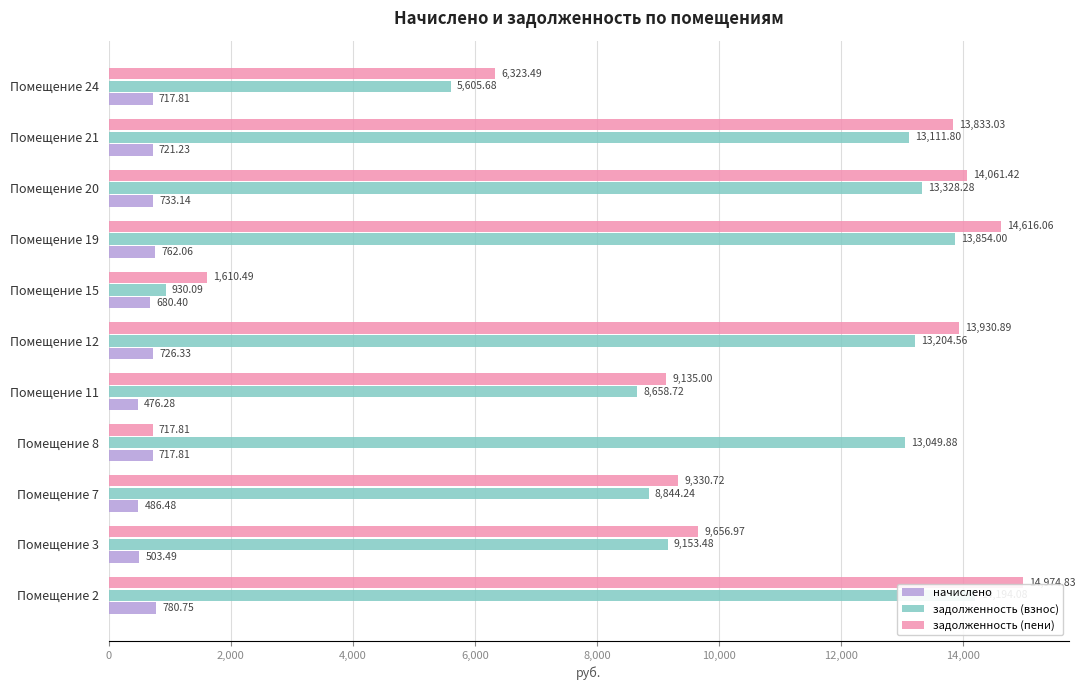

Reading left to right, what are all the values shown in this chart?

начислено: 780.8	503.5	486.5	717.8	476.3	726.3	680.4	762.1	733.1	721.2	717.8
задолженность (взнос): 14194.1	9153.5	8844.2	13049.9	8658.7	13204.6	930.1	13854.0	13328.3	13111.8	5605.7
задолженность (пени): 14974.8	9657.0	9330.7	717.8	9135.0	13930.9	1610.5	14616.1	14061.4	13833.0	6323.5